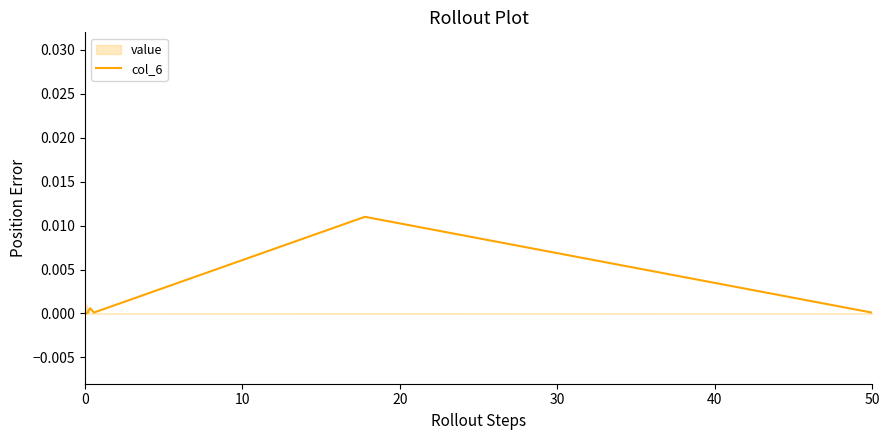

Is this an area chart (filled region under the line)?

No